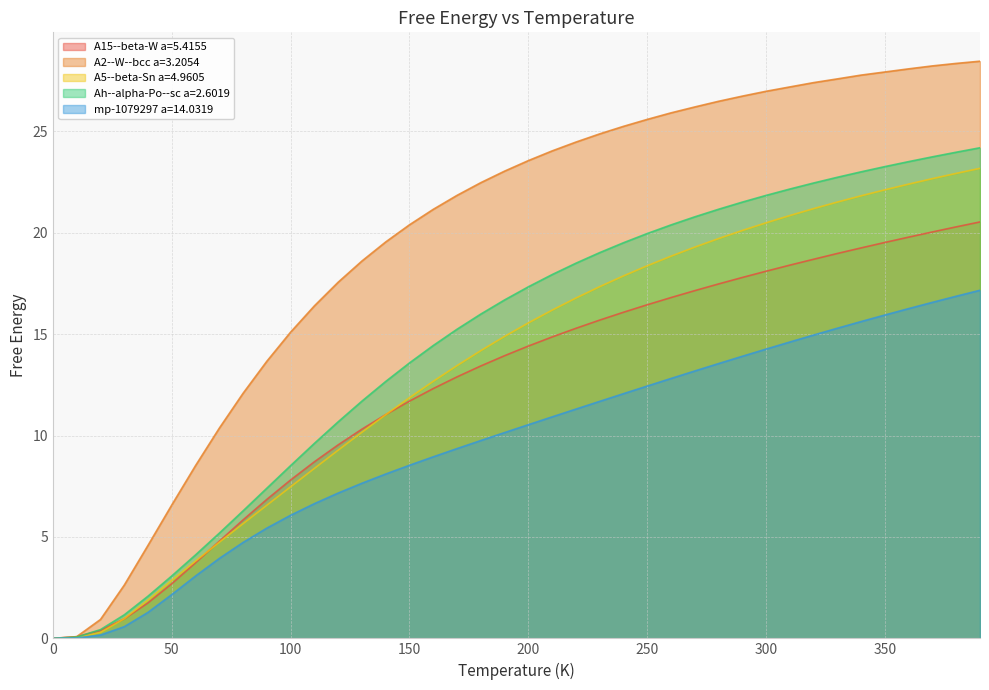

How many values in A15--beta-W a=5.4155 are above zero?

39